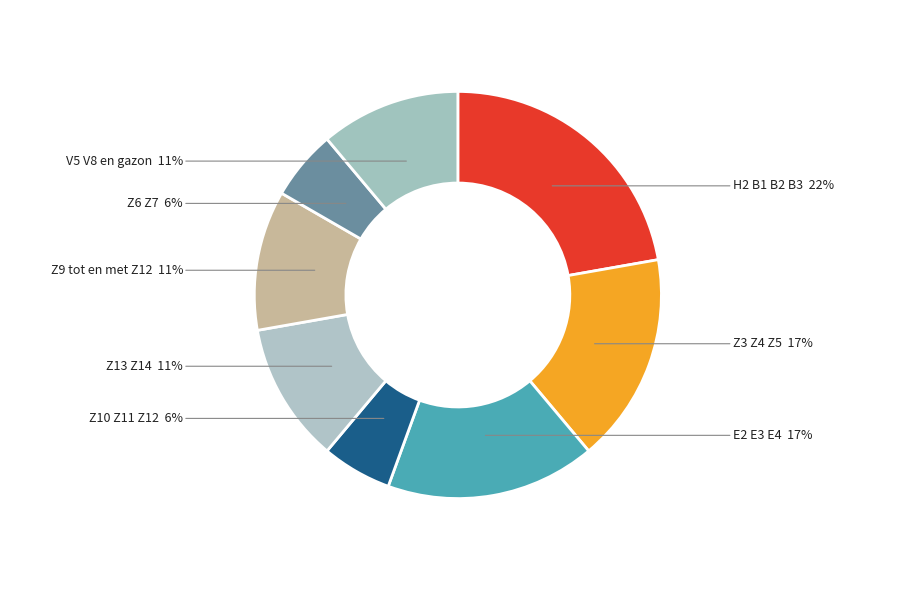

Combined, do E2 E3 E4 and Z3 Z4 Z5 account for over 50%?

No